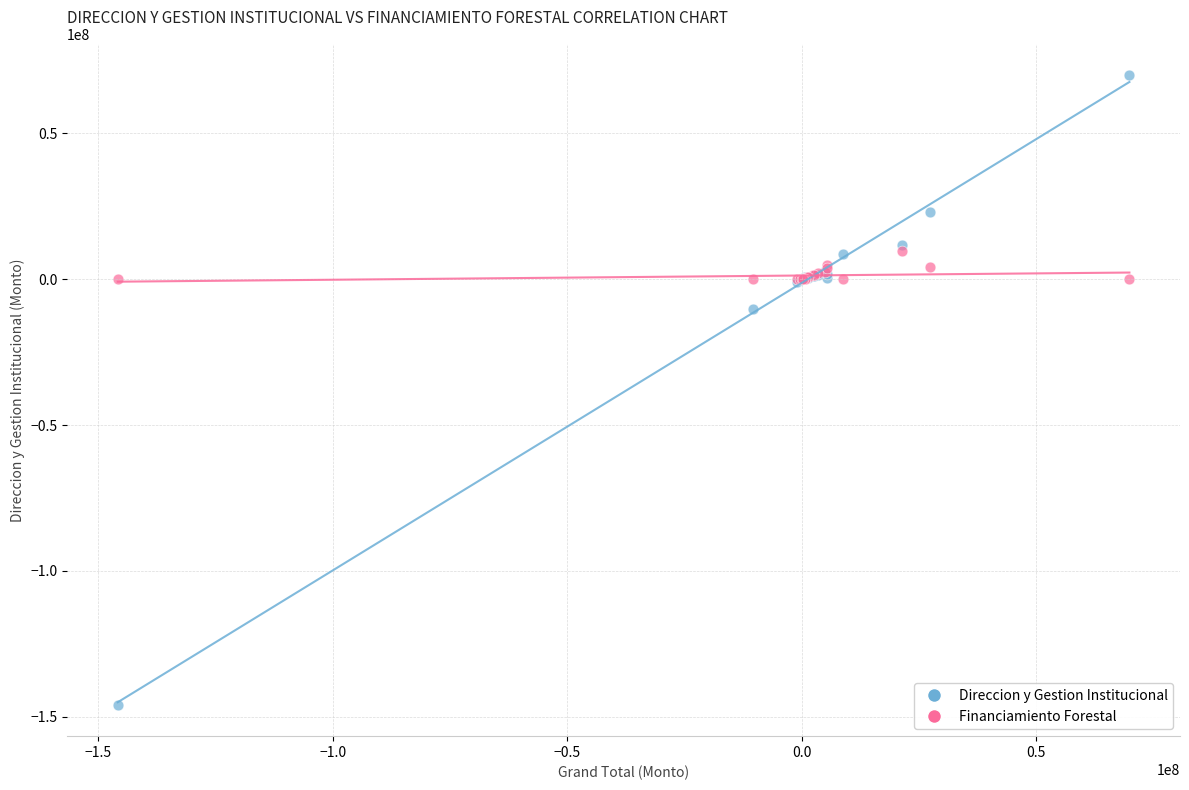

Which series has the largest Y range (max minus min)?

Direccion y Gestion Institucional